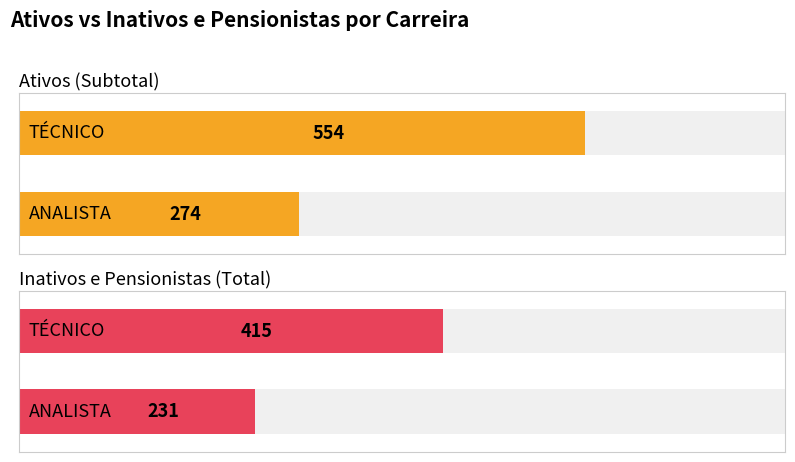

What is the lowest value of the Ativos (Subtotal) series?

274